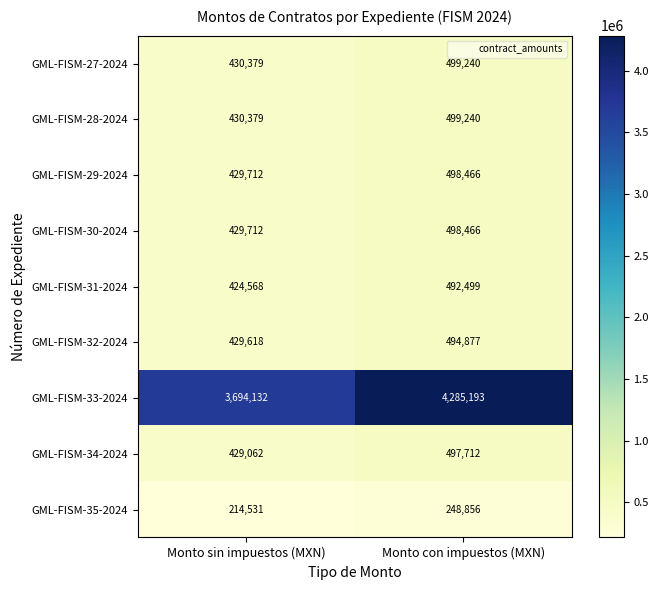

Read the GML-FISM-29-2024 value at Monto con impuestos (MXN).

498466